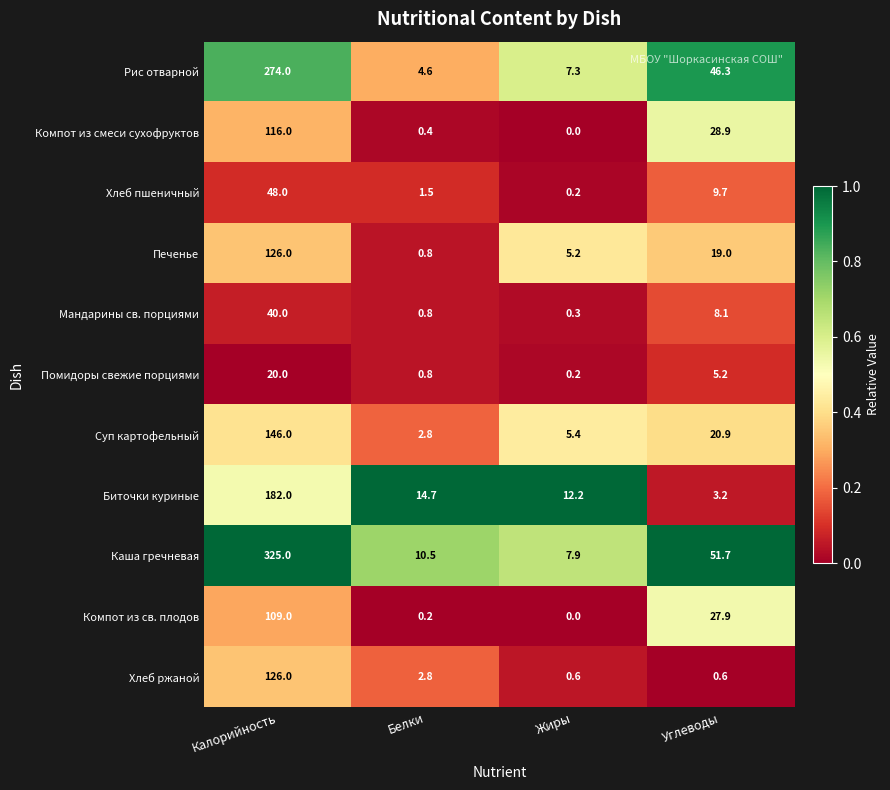

Rank the categories by Биточки куриные value from lowest to highest.

Углеводы, Жиры, Белки, Калорийность